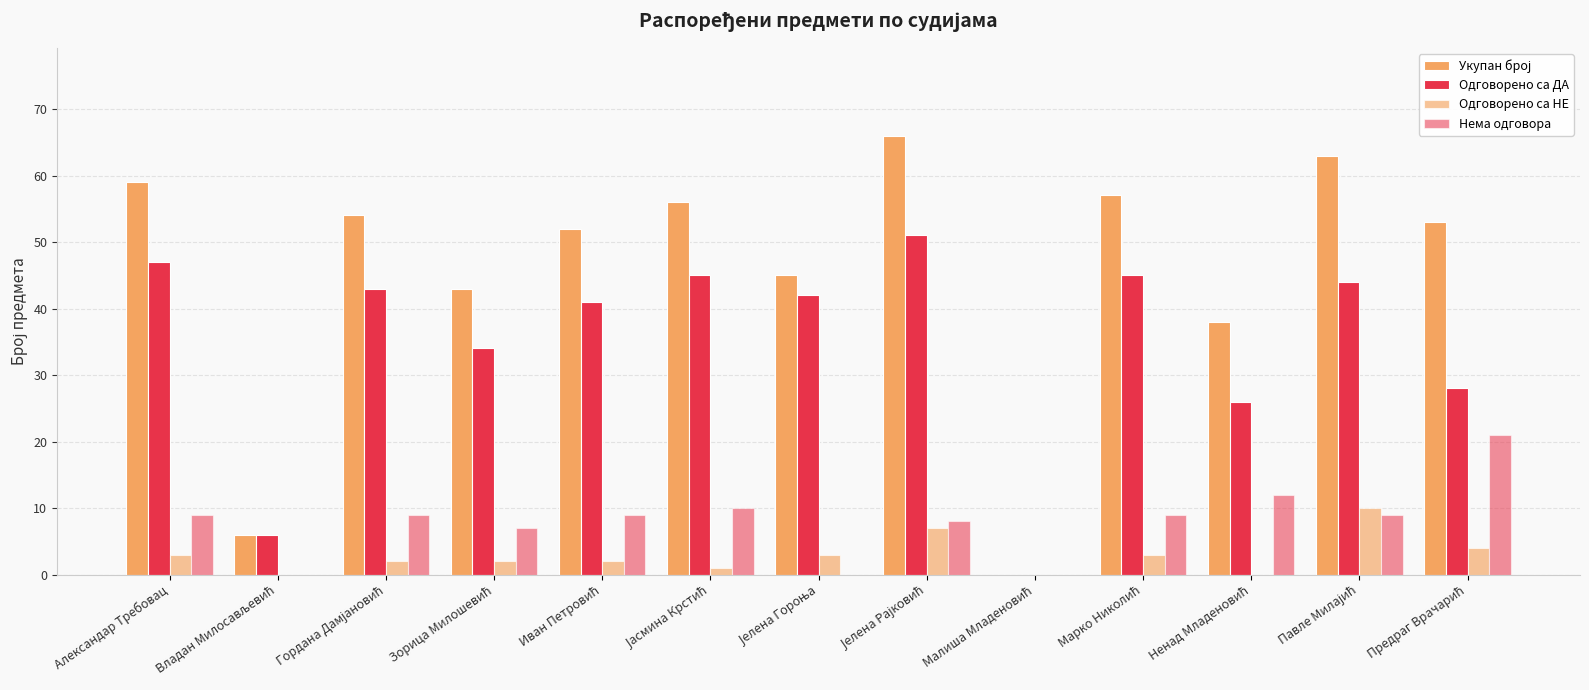

Are the bars horizontal?

No